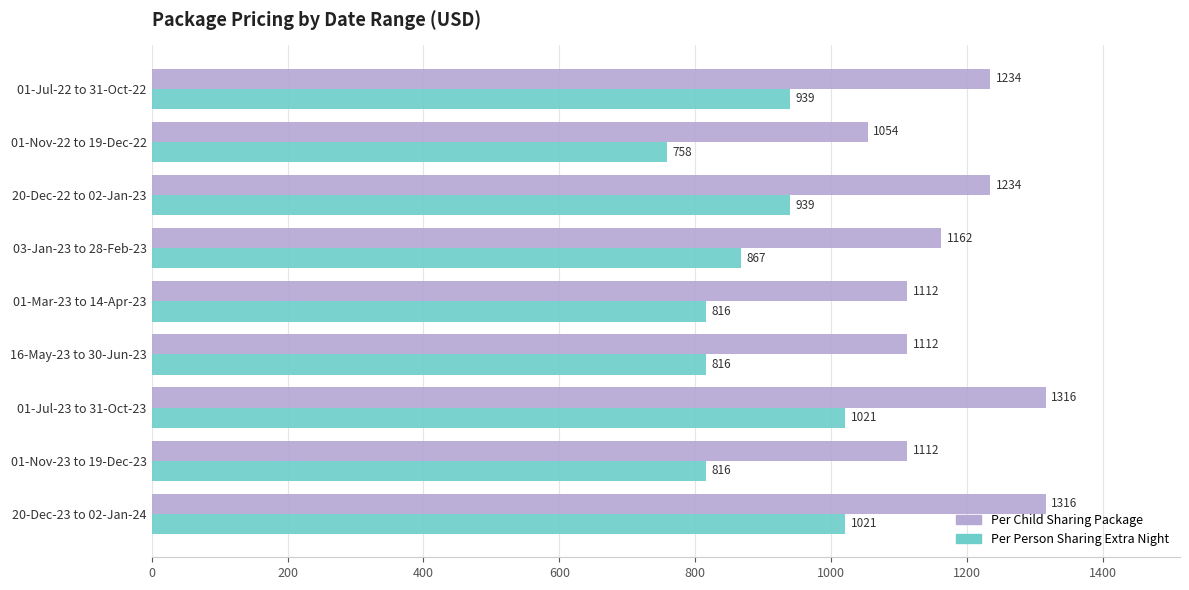

What is the highest value of the Per Person Sharing Extra Night series?

1021